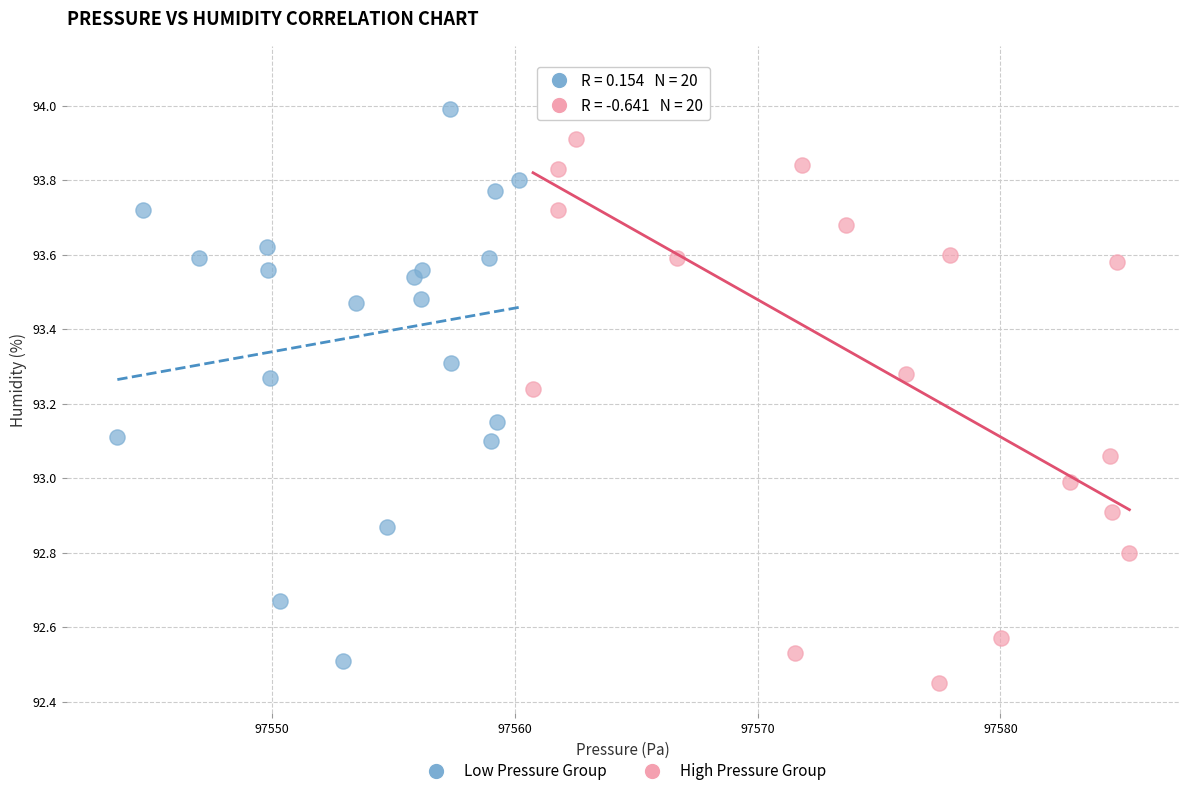

Which series contains the lowest Y value?

High Pressure Group